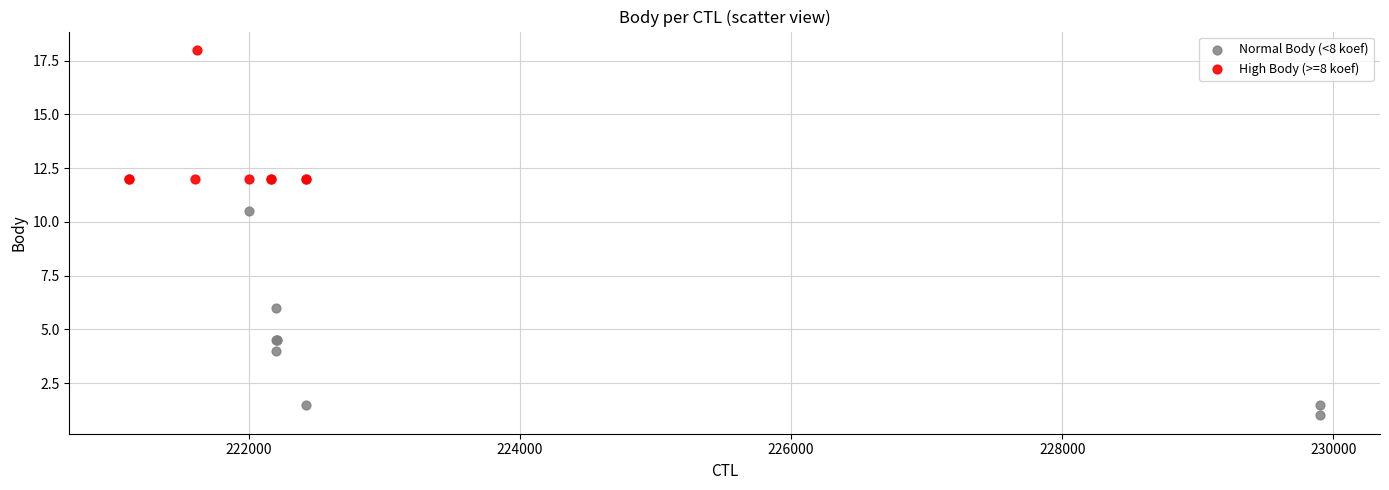

Which series contains the highest Y value?

High Body (>=8 koef)